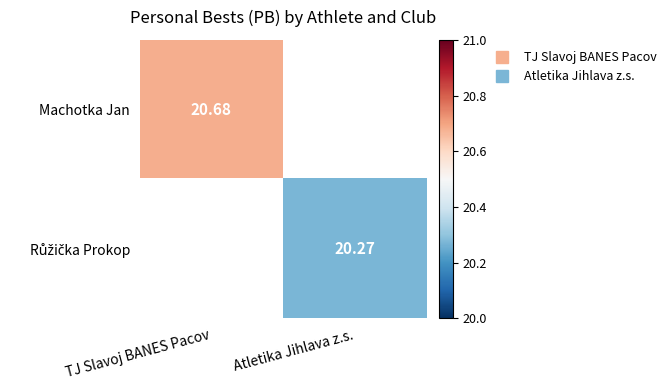

Rank the categories by Machotka Jan value from highest to lowest.

TJ Slavoj BANES Pacov, Atletika Jihlava z.s.